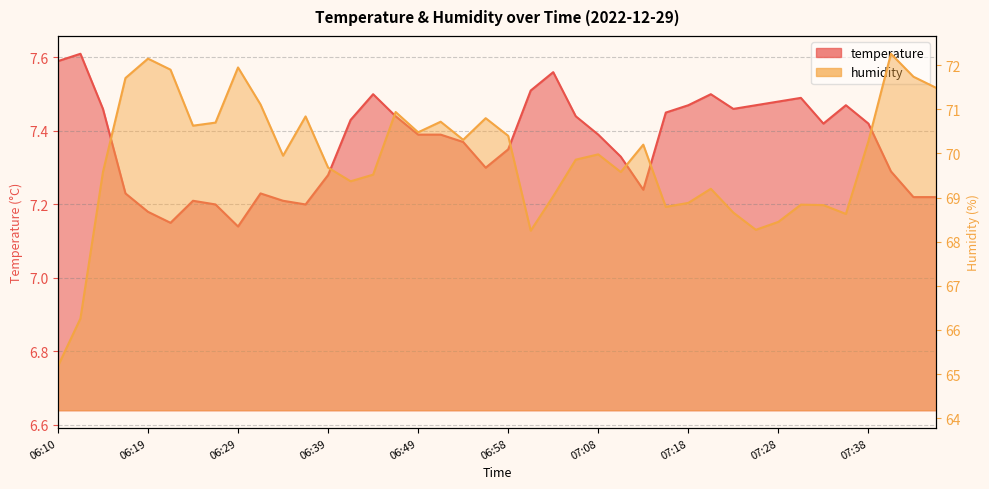

Where does the humidity series first go above 69?

06:14